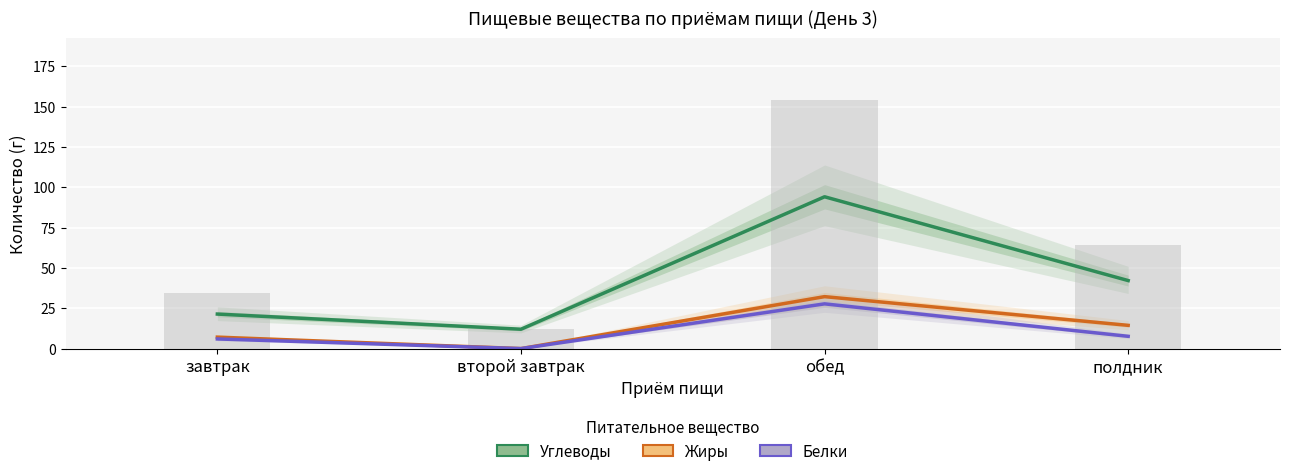

How many values in the Углеводы series exceed 42?

2